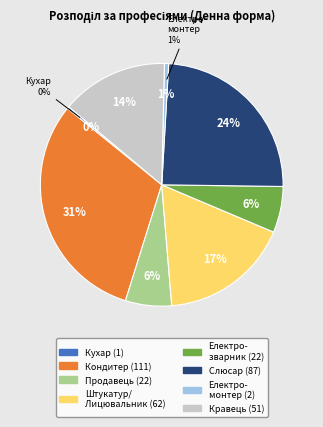

What is the total percentage of 7412 Кондитер and 5122 Кухар?

31.3%